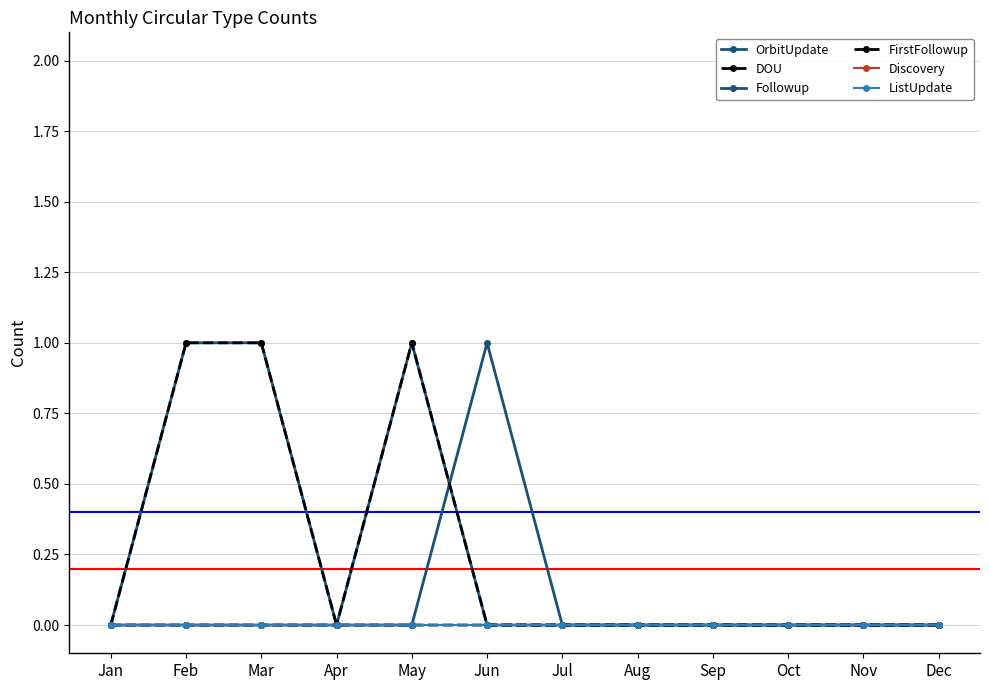

Is the value of ListUpdate at Dec greater than the value of Discovery at Nov?

No